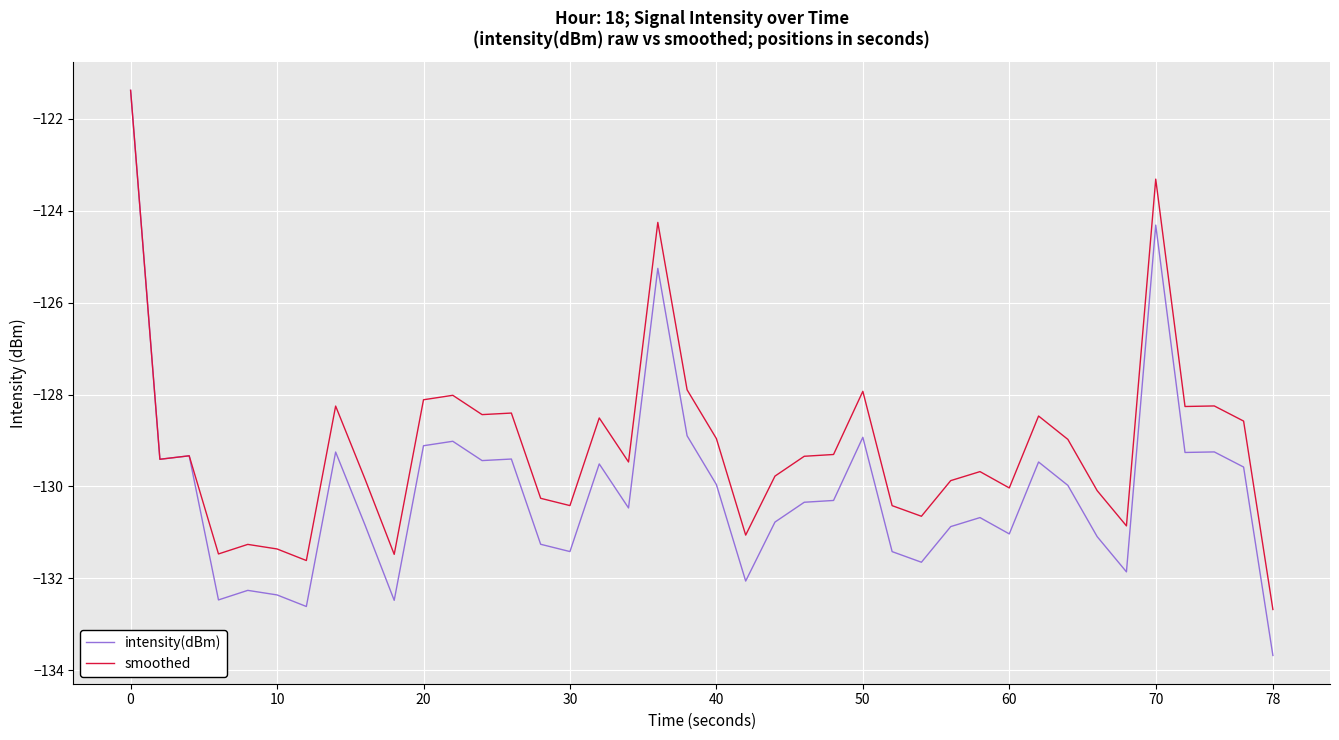

Which series has the widest spread of values?

intensity(dBm)